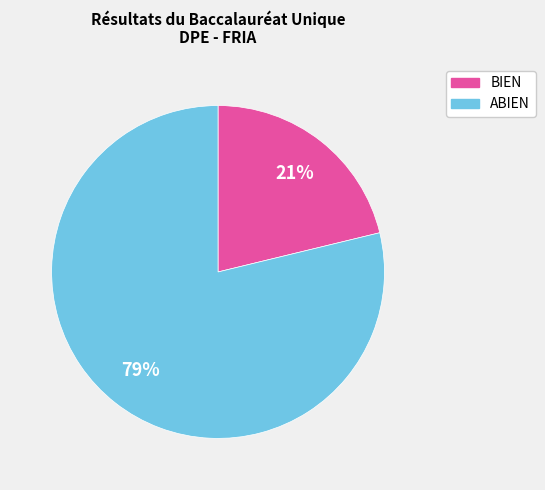

To the nearest percent, what is the combined percentage of BIEN and ABIEN?

100%